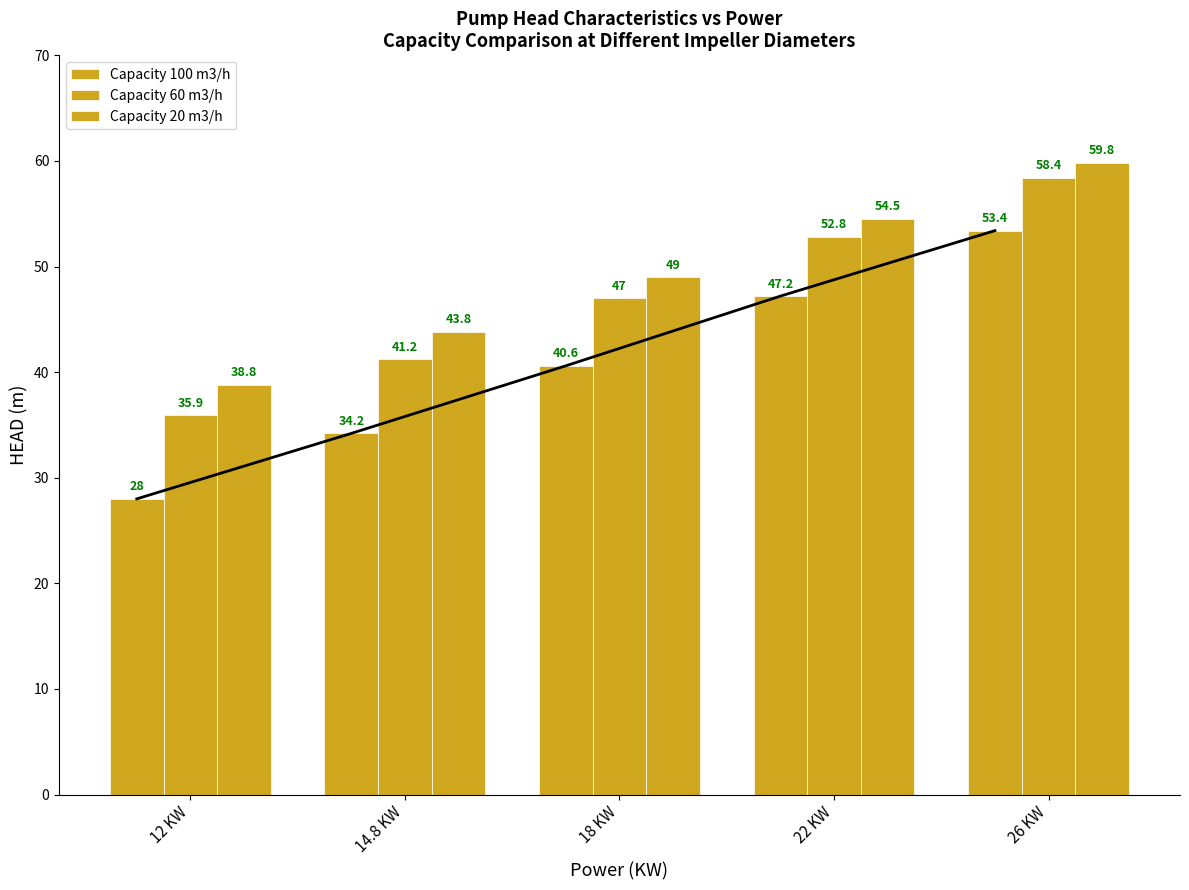

List the series in order of their peak value, lowest first.

Capacity 100 m3/h, Capacity 60 m3/h, Capacity 20 m3/h